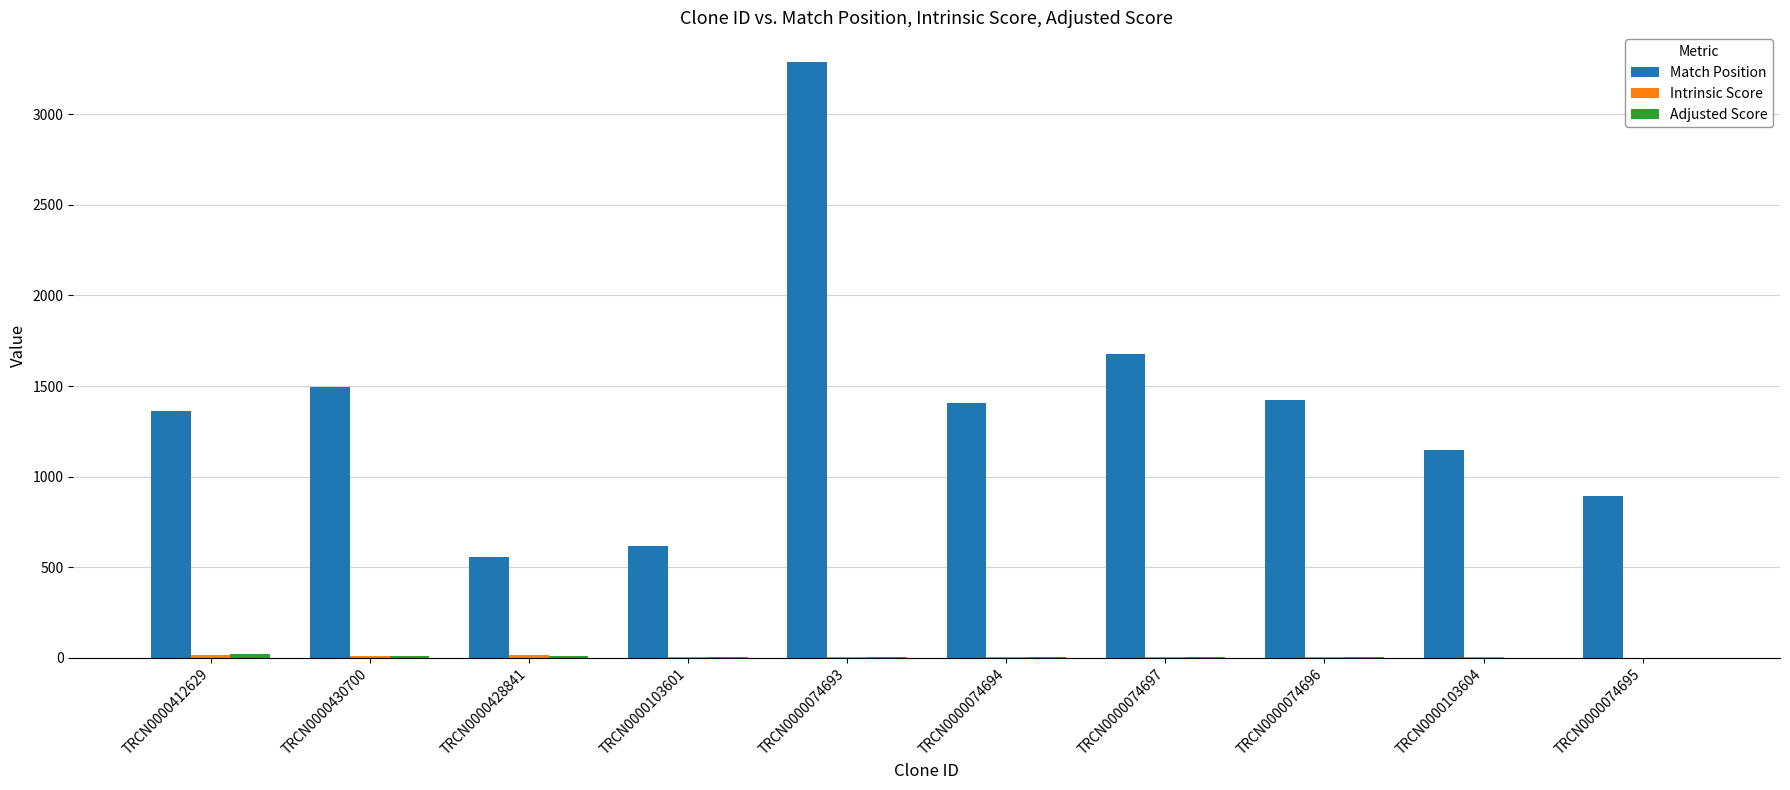

Which series has the largest total across all categories?

Match Position